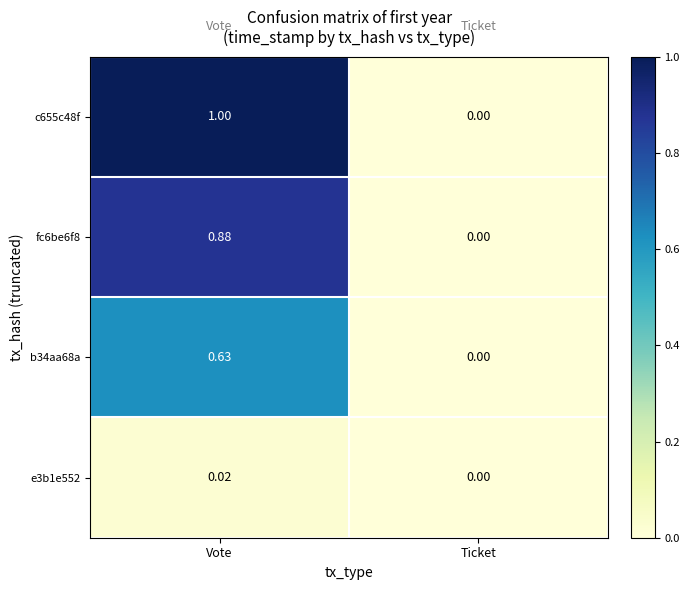

At which category is the sum across all series the highest?

Vote